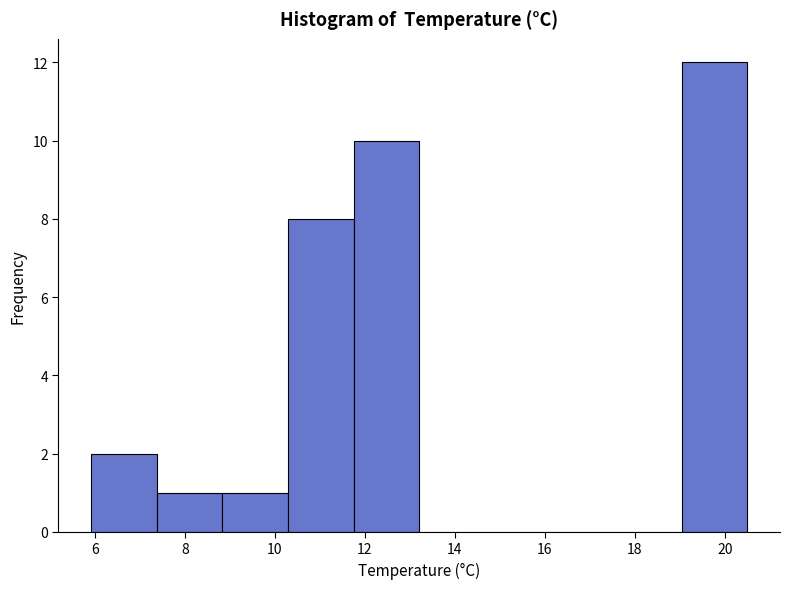

Reading left to right, transcribe this chart: for each bar, give the range it covers on the x-axis and its height. Neither the bar edges nor the heights are printed on the chart, so give them approximately, as read against the axes.

6.0 to 7.4: 2
7.4 to 8.8: 1
8.8 to 10.2: 1
10.2 to 11.8: 8
11.8 to 13.2: 10
13.2 to 14.6: 0
14.6 to 16.2: 0
16.2 to 17.6: 0
17.6 to 19.0: 0
19.0 to 20.6: 12